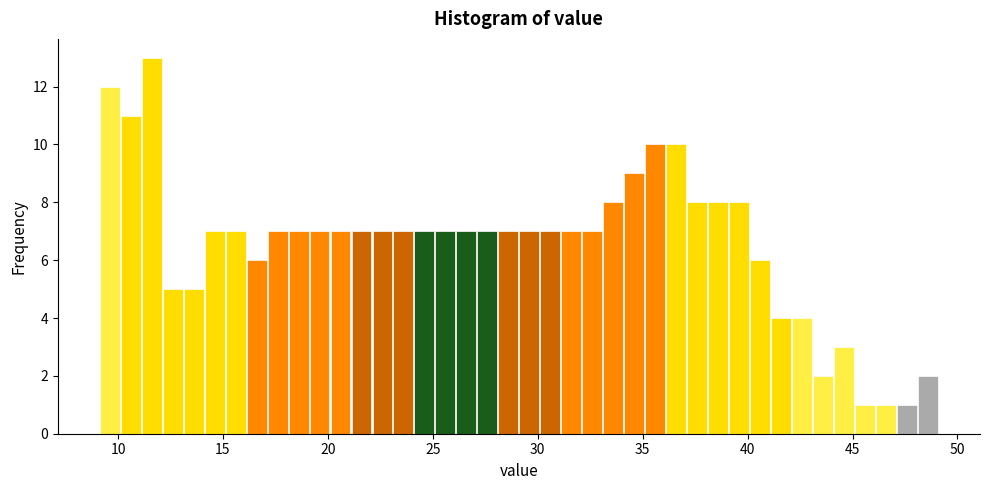

Read against the x-axis, roughly where is the centre of the tallest bar?

11.5